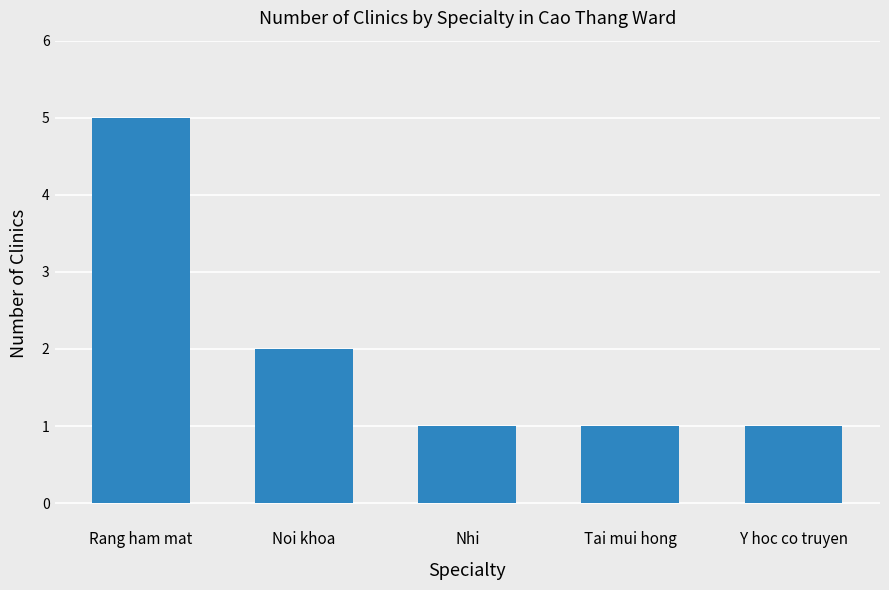

Are the bars grouped side by side (vs. stacked)?

No